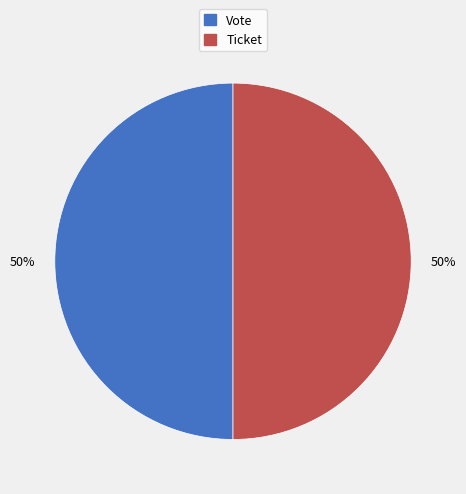

To the nearest percent, what is the difference between the Vote and Ticket slice percentages?

0%